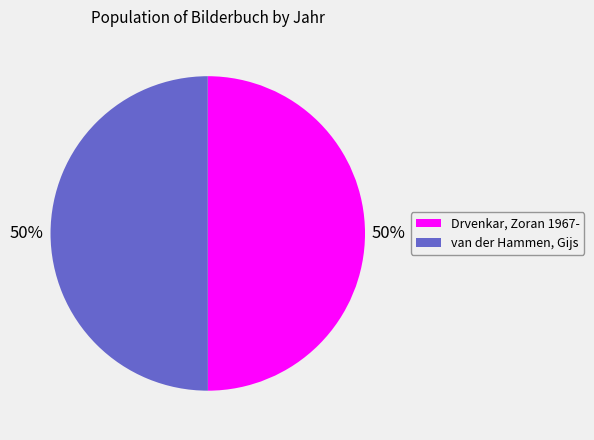

Approximately how many times larger is the value at van der Hammen, Gijs compared to Drvenkar, Zoran 1967-?

1.0